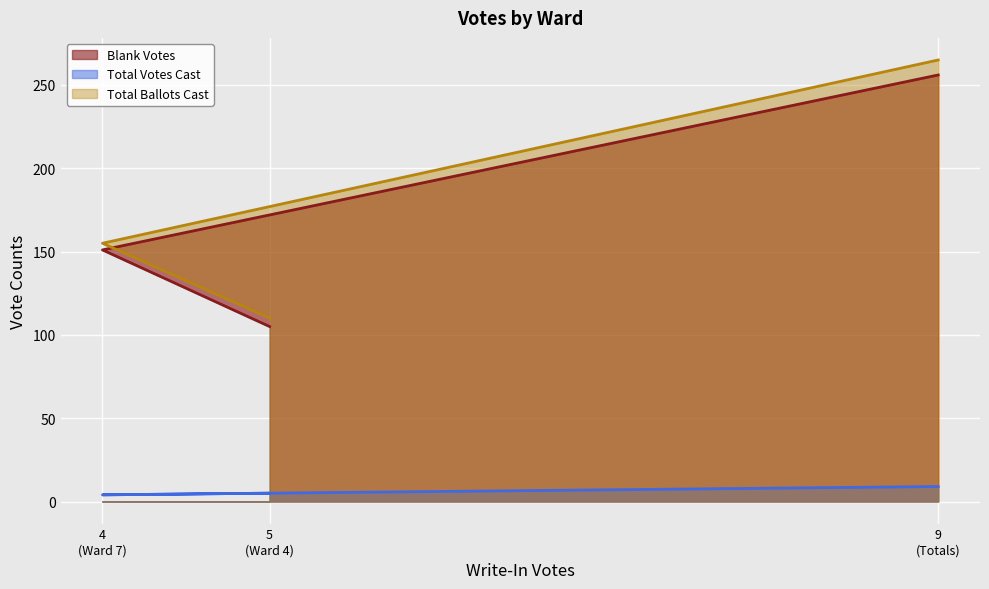

How many lines are shown in the chart?

3